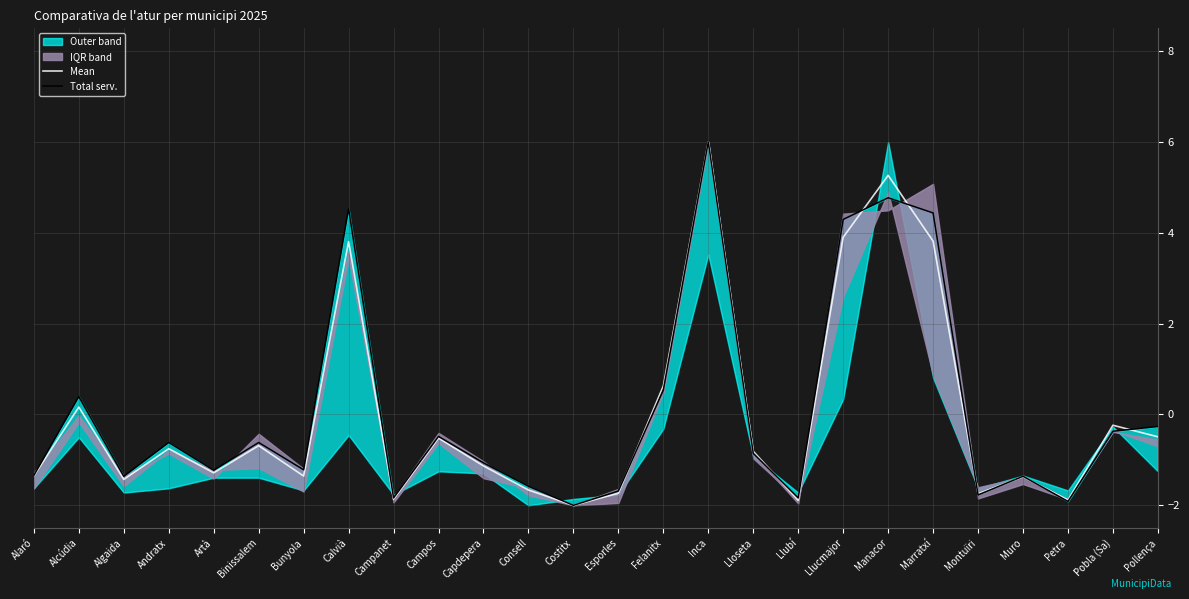

What position from the left is Llubí?

18